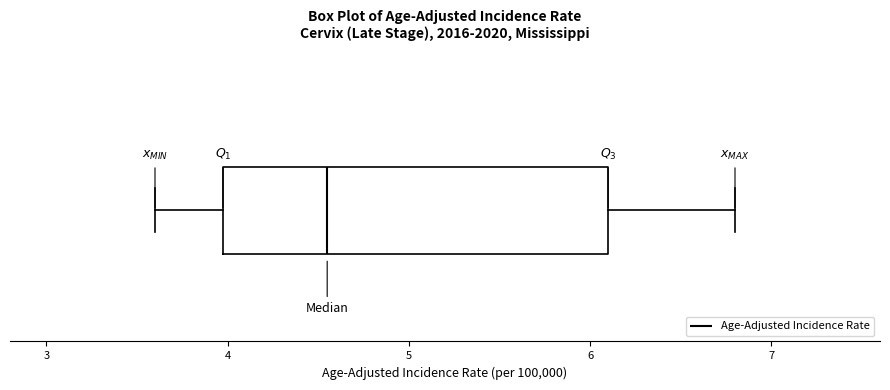

Read this box plot against the x-axis: the position of the median line, the range covered by the box, and the ends of both whiskers. The values are not printed on the chart, so give them approximately, as read against the axis.

median 4.6, box 4.0 to 6.1, whiskers 3.6 to 6.8